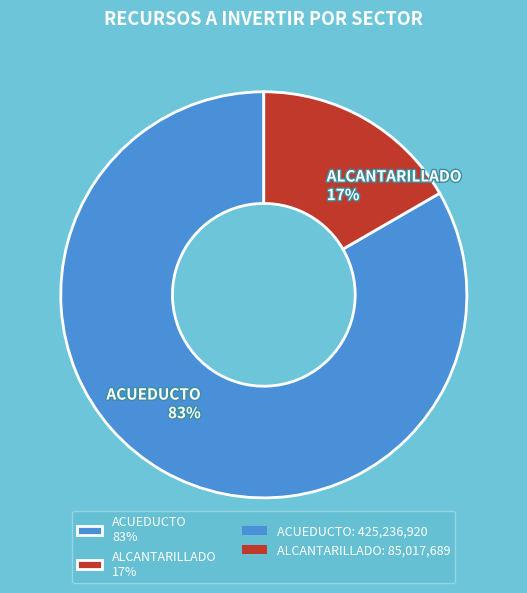

Which category has the smallest portion of the pie?

ALCANTARILLADO 17%